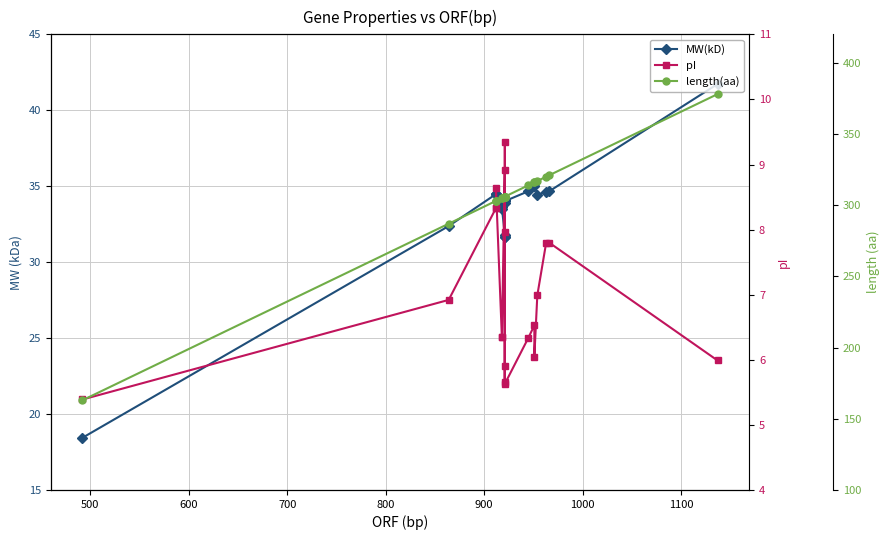

Reading left to right, transcribe all the data shown in this chart.

MW(kD): 18.4	32.4	34.5	34.5	34.5	33.5	33.6	31.8	34.1	33.9	31.6	31.7	34.0	34.7	35.0	35.1	34.4	34.6	34.7	41.7
pI: 5.4	6.9	8.3	8.3	8.6	6.3	6.3	8.9	5.9	5.7	8.0	9.3	5.6	6.3	6.5	6.0	7.0	7.8	7.8	6.0
length(aa): 163.0	287.0	303.0	303.0	303.0	305.0	305.0	306.0	306.0	306.0	306.0	306.0	306.0	314.0	316.0	316.0	317.0	320.0	321.0	378.0